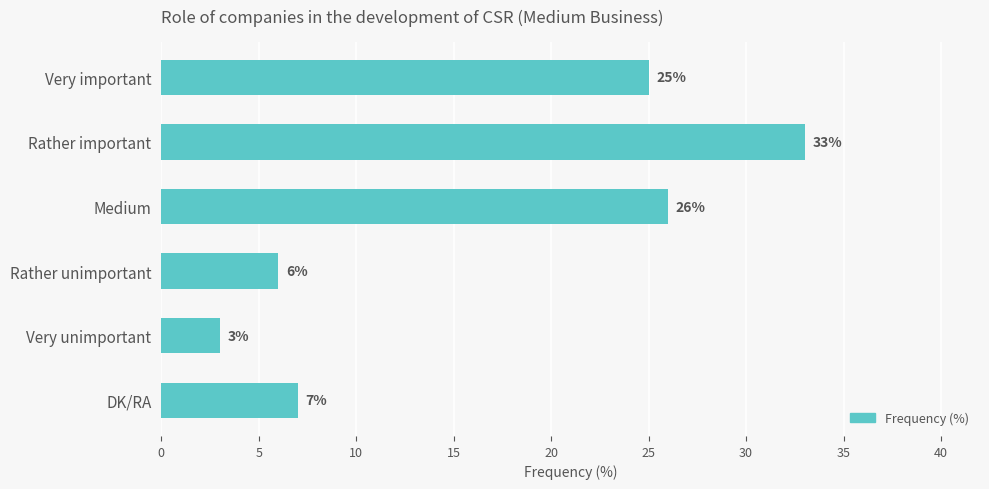

What is the difference between the maximum and minimum values?

30